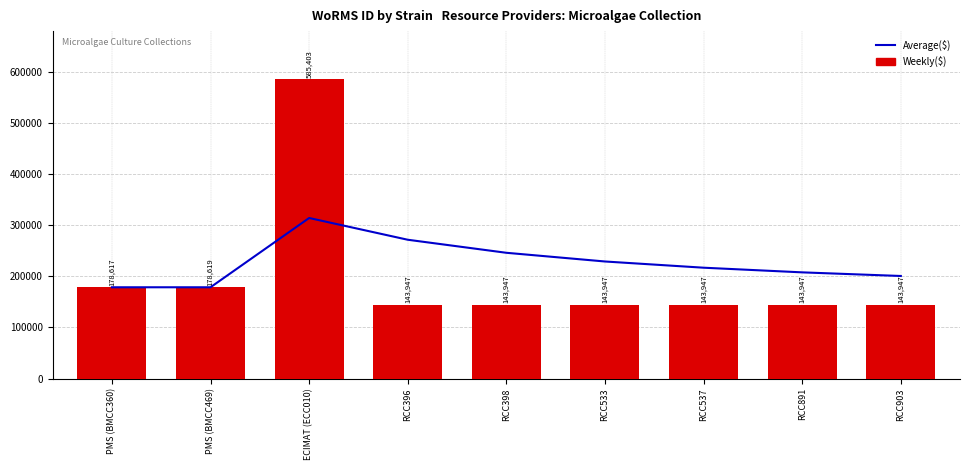

What is the difference between the second highest and minimum values in the Weekly($) series?

34672.0